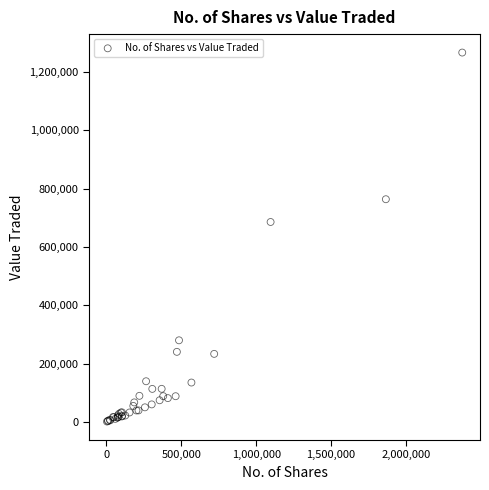

What Y value in the scatter plot is closest to 633816?

685473